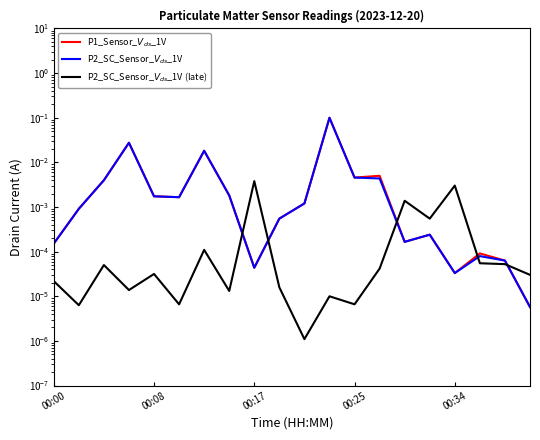

Where do P2_SC_Sensor_$V_{ds}$_1V (late) and P2_SC_Sensor_$V_{ds}$_1V first cross each other?

7 and 8